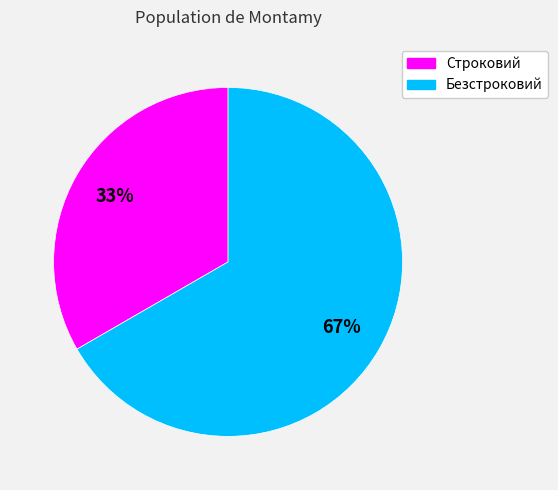

True or false: Строковий accounts for 33% of the total.

True